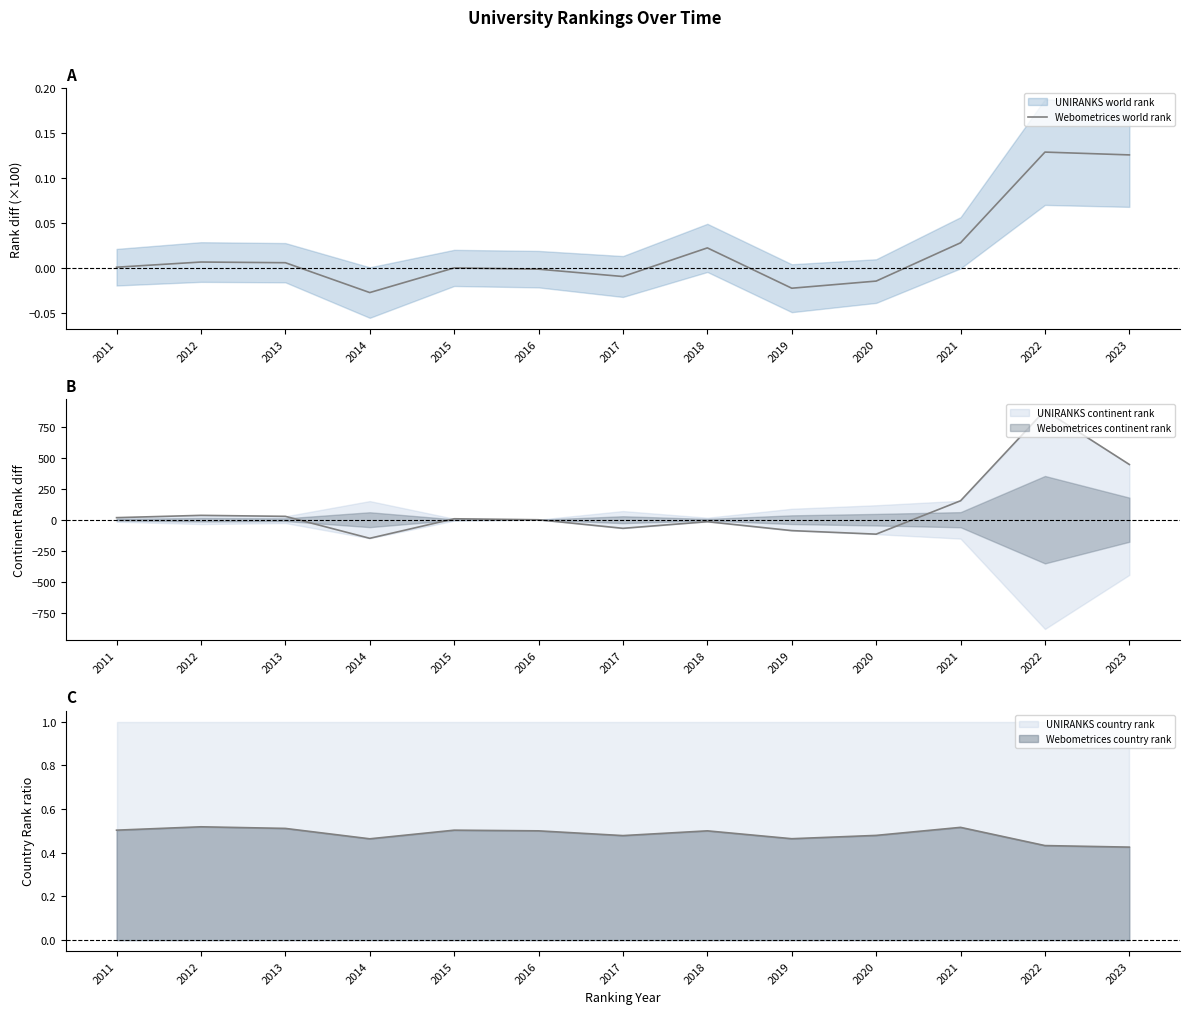

The value at 2018 is 0.0. True or false?

True